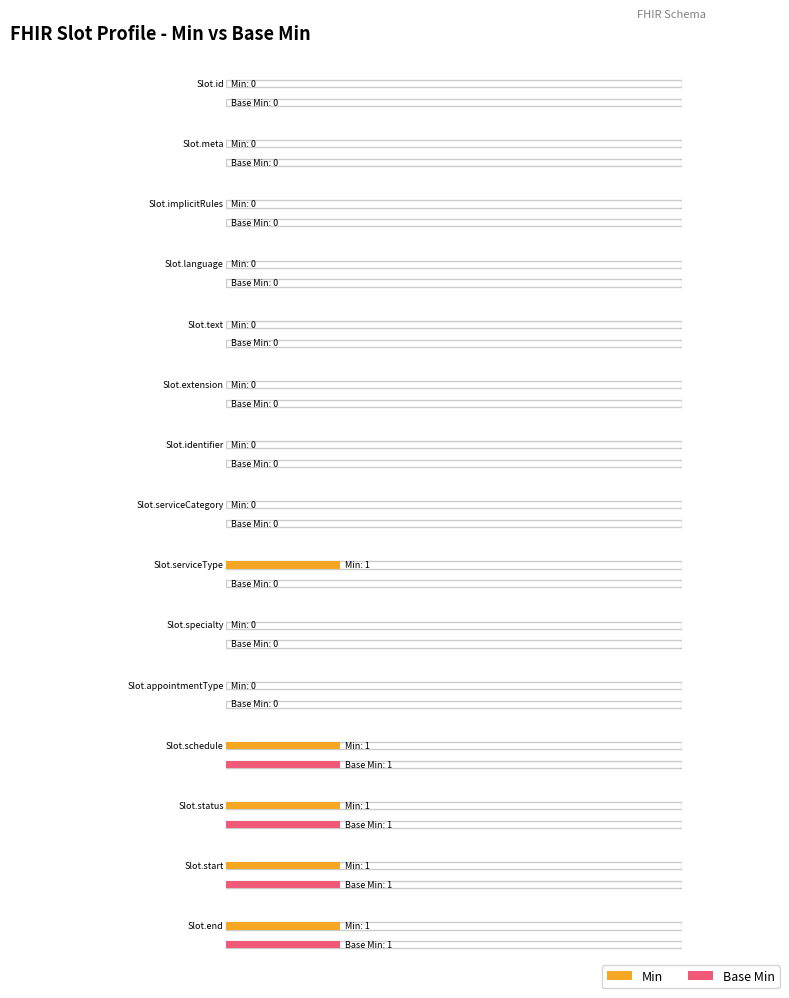

At how many categories does at least one series exceed 0?

5